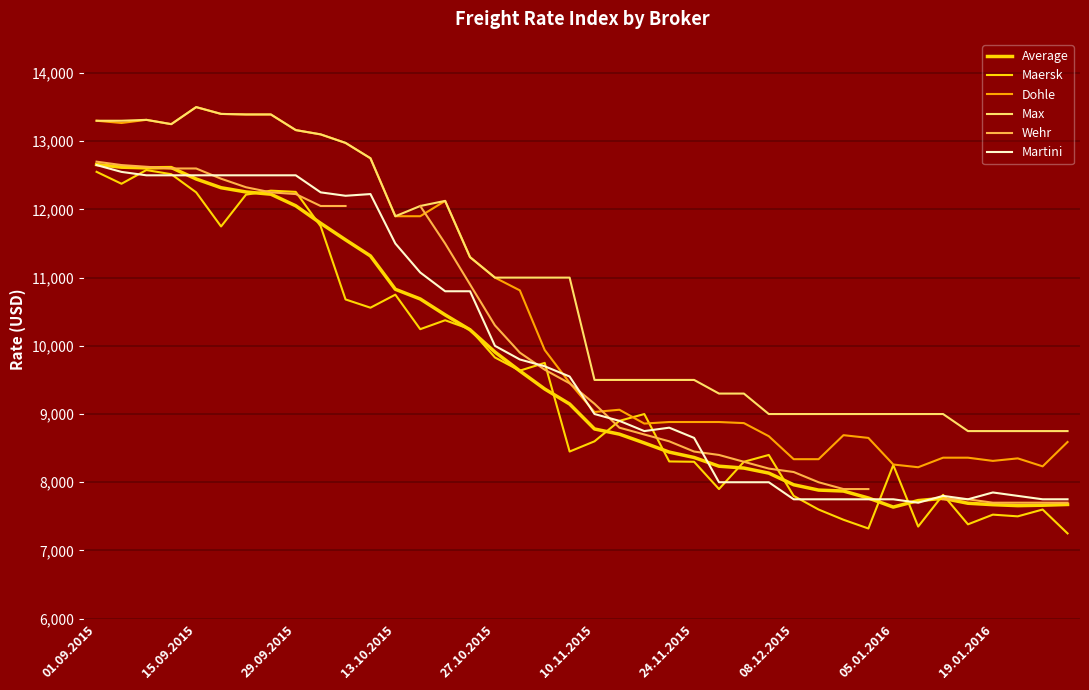

At how many categories does at least one series exceed 11531?

15